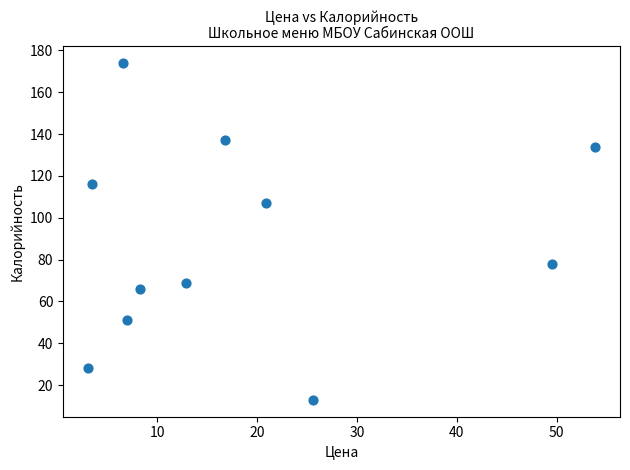

What is the range of X values (max minus min)?

50.7